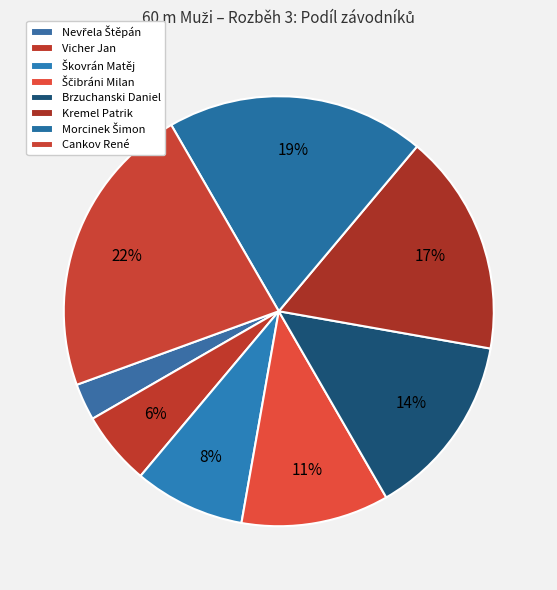

Count the number of slices in the pie.

8